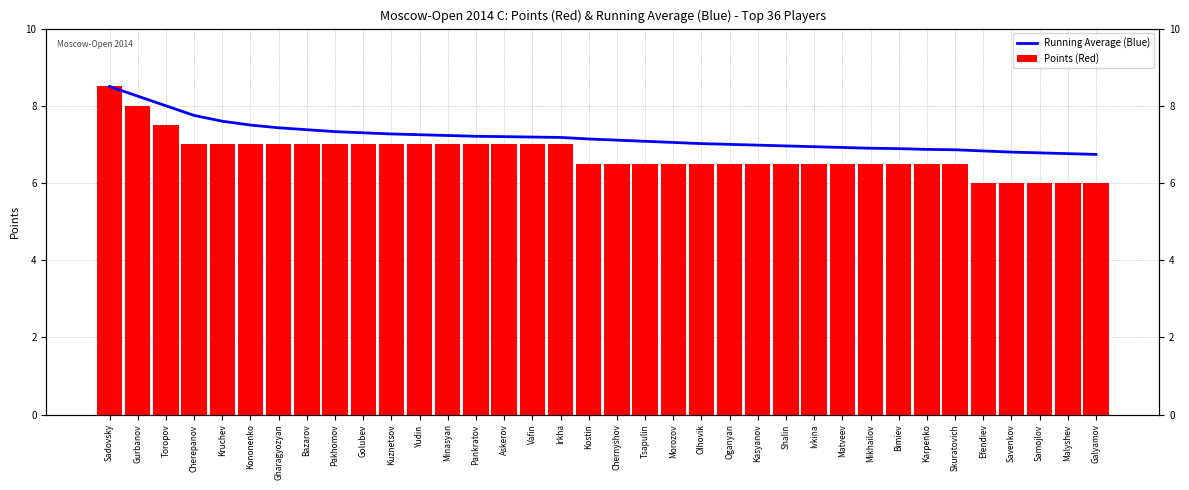

How many data points does each series have?

36